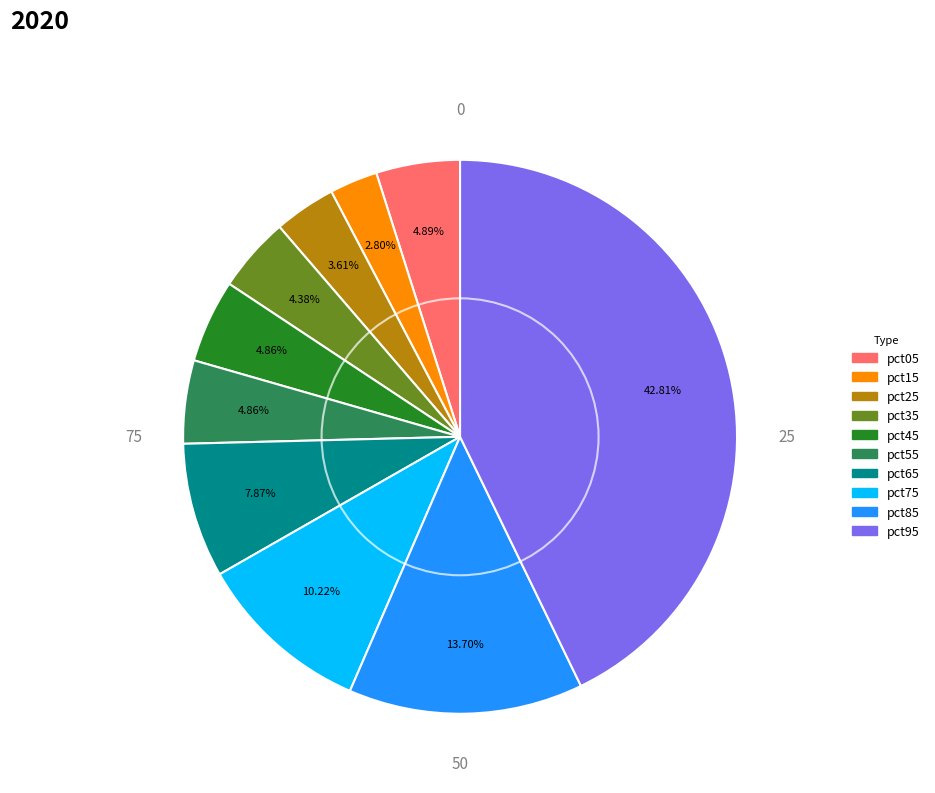

To the nearest percent, what is the combined percentage of pct45 and pct15?

8%